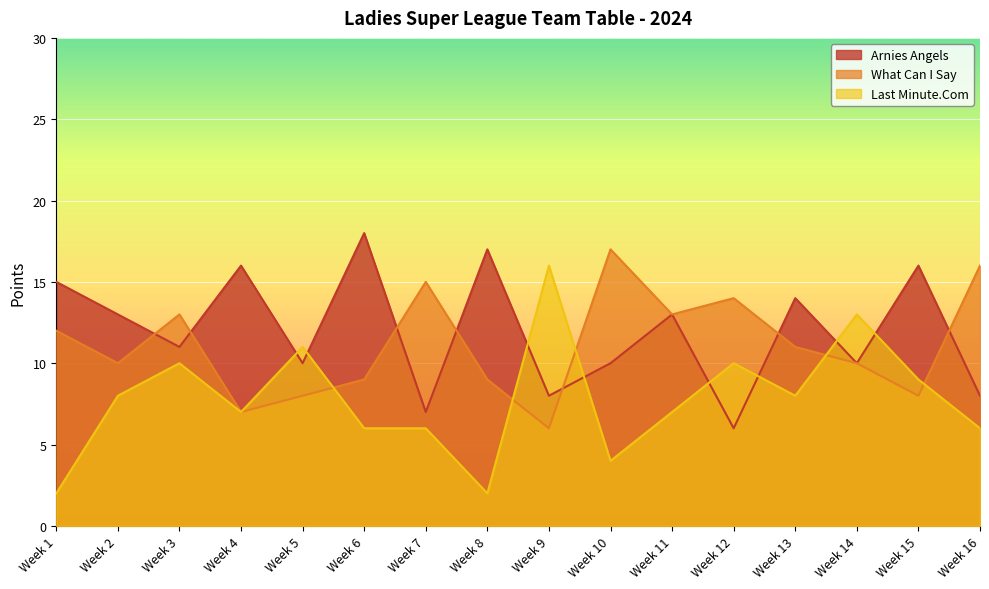

Reading left to right, what are all the values shown in this chart?

Arnies Angels: Week 1=15	Week 2=13	Week 3=11	Week 4=16	Week 5=10	Week 6=18	Week 7=7	Week 8=17	Week 9=8	Week 10=10	Week 11=13	Week 12=6	Week 13=14	Week 14=10	Week 15=16	Week 16=8
What Can I Say: Week 1=12	Week 2=10	Week 3=13	Week 4=7	Week 5=8	Week 6=9	Week 7=15	Week 8=9	Week 9=6	Week 10=17	Week 11=13	Week 12=14	Week 13=11	Week 14=10	Week 15=8	Week 16=16
Last Minute.Com: Week 1=2	Week 2=8	Week 3=10	Week 4=7	Week 5=11	Week 6=6	Week 7=6	Week 8=2	Week 9=16	Week 10=4	Week 11=7	Week 12=10	Week 13=8	Week 14=13	Week 15=9	Week 16=6